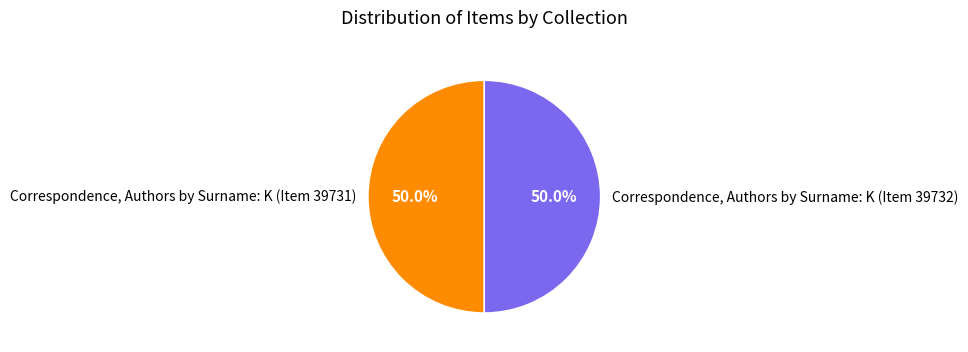

What is the total percentage of Correspondence, Authors by Surname: K (Item 39731) and Correspondence, Authors by Surname: K (Item 39732)?

100.0%